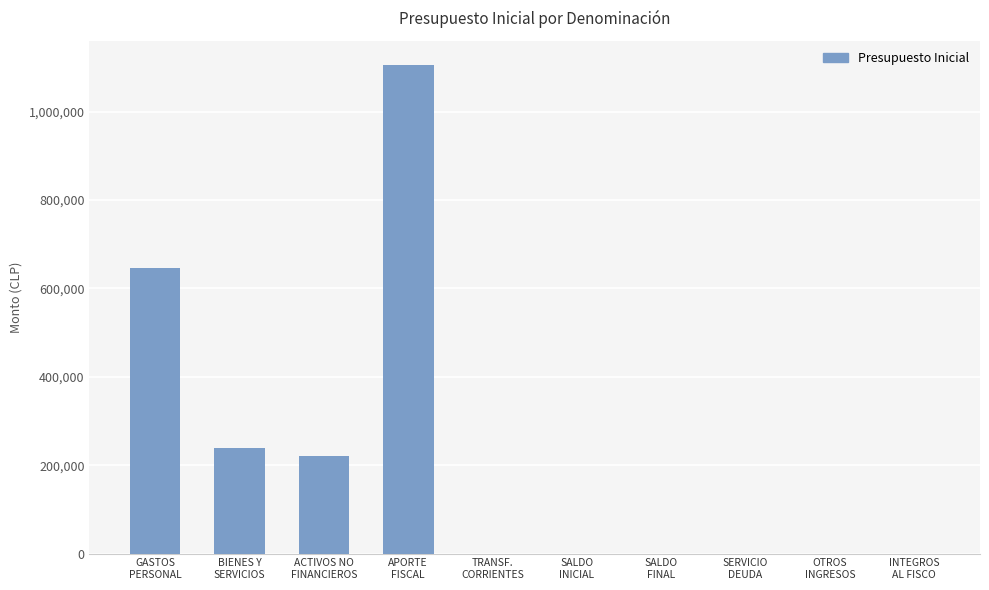

How many distinct data groups are displayed?

1